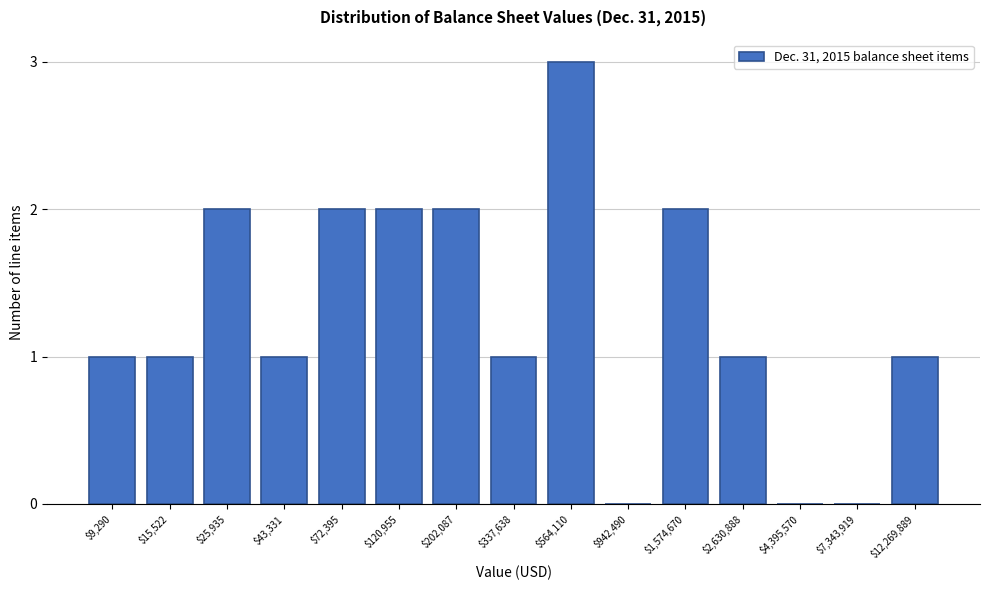

What is the maximum value shown in the chart?

3